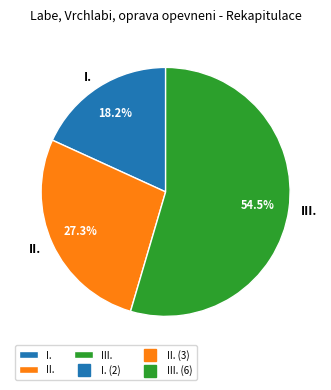

What is the smallest slice in the pie chart?

I.